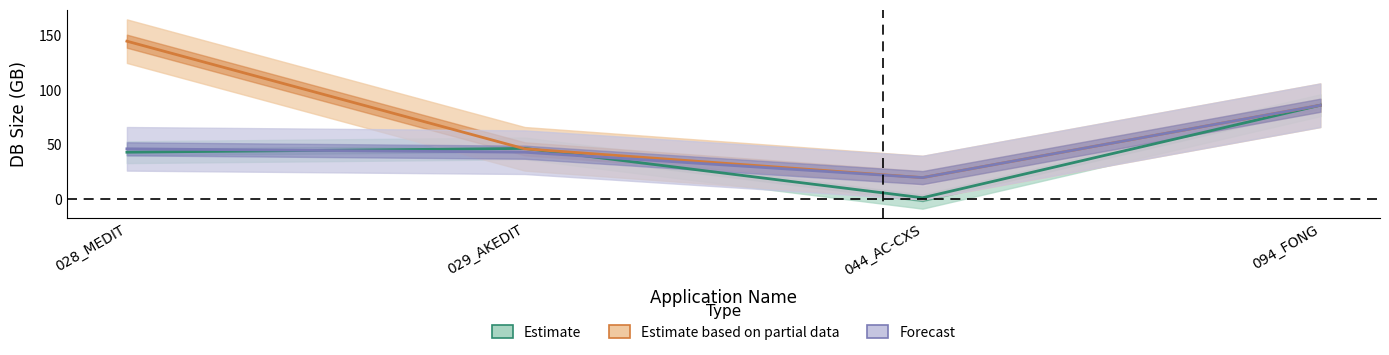

Reading left to right, what are all the values shown in this chart?

Estimate: 028_MEDIT=43.3	029_AKEDIT=46.8	044_AC-CXS=1.5	094_FONG=86.4
Estimate based on partial data: 028_MEDIT=145.2	029_AKEDIT=46.4	044_AC-CXS=20.0	094_FONG=86.4
Forecast: 028_MEDIT=46.4	029_AKEDIT=43.3	044_AC-CXS=20.0	094_FONG=86.4